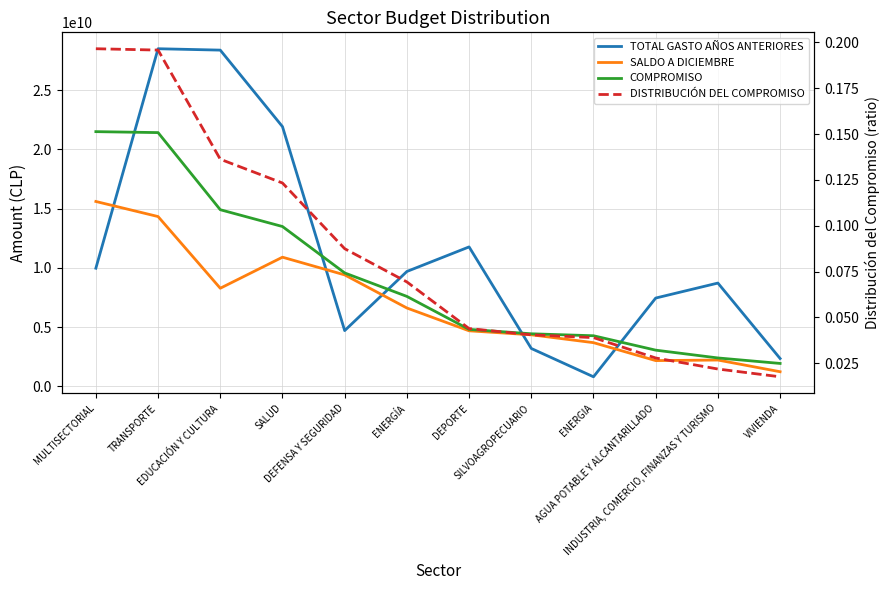

At which label does COMPROMISO reach its minimum?

VIVIENDA